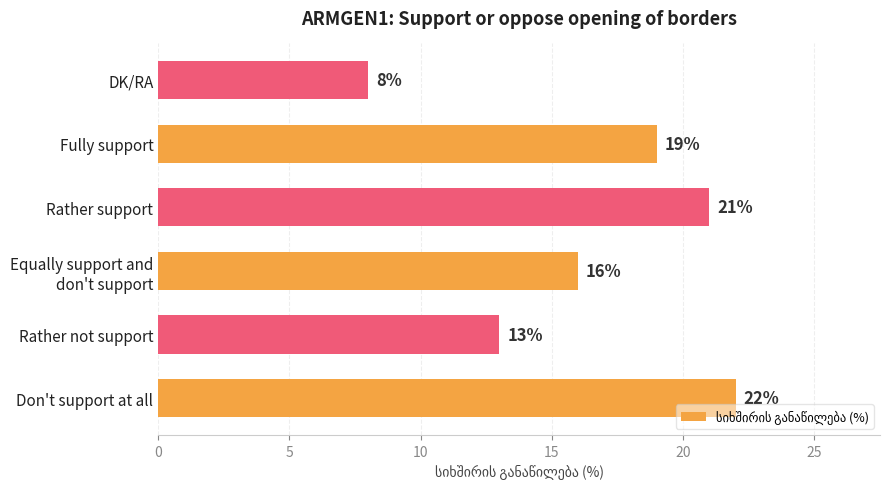

Rank the categories by value from highest to lowest.

Don't support at all, Rather support, Fully support, Equally support and
don't support, Rather not support, DK/RA